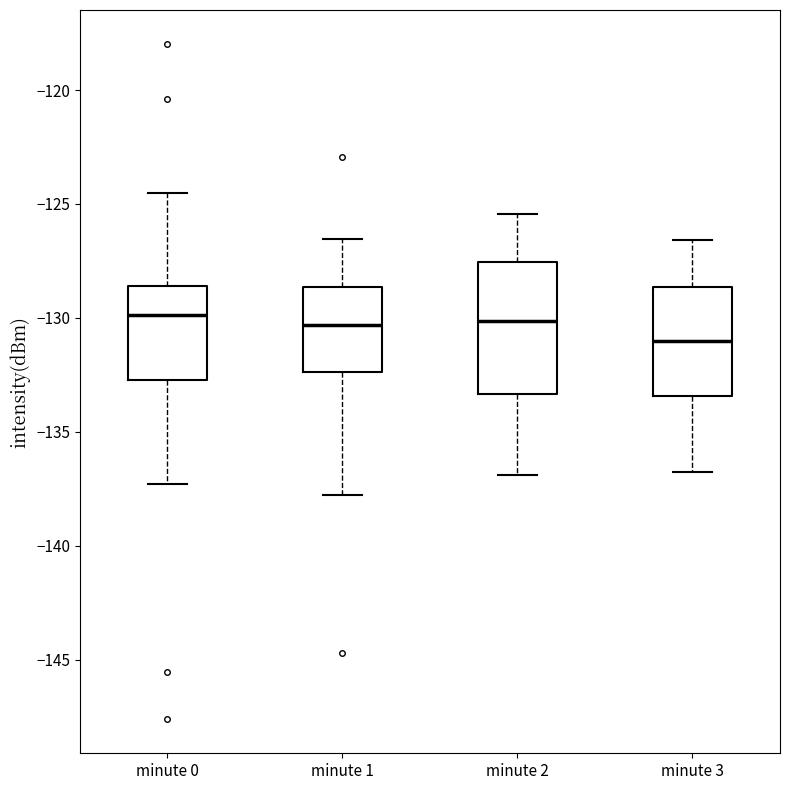

Which box is the tallest, from its lower edge to its upper edge?

minute 2